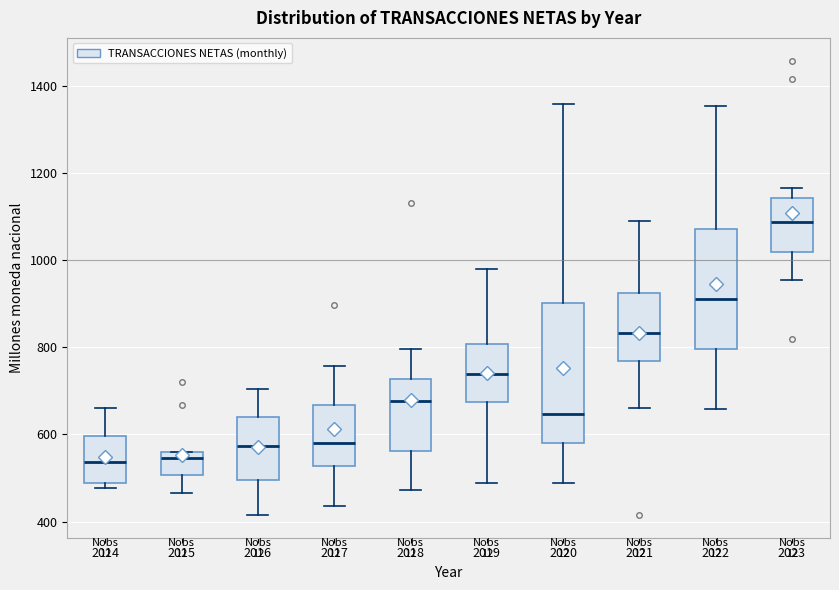

Reading left to right, transcribe this box plot: for each box, give where its median line is, the range the box spans, and where its two whiskers end, as read against the y-axis. The values are not printed on the chart, so give them approximately, as read against the axis.

2014: median 540, box 480 to 600, whiskers 480 (just below the box's lower edge) to 660
2015: median 540, box 500 to 560, whiskers 460 to 560
2016: median 580, box 500 to 640, whiskers 420 to 700
2017: median 580, box 520 to 660, whiskers 440 to 760
2018: median 680, box 560 to 720, whiskers 480 to 800
2019: median 740, box 680 to 800, whiskers 480 to 980
2020: median 640, box 580 to 900, whiskers 480 to 1360
2021: median 840, box 760 to 920, whiskers 660 to 1080
2022: median 900, box 800 to 1080, whiskers 660 to 1360
2023: median 1080, box 1020 to 1140, whiskers 960 to 1160